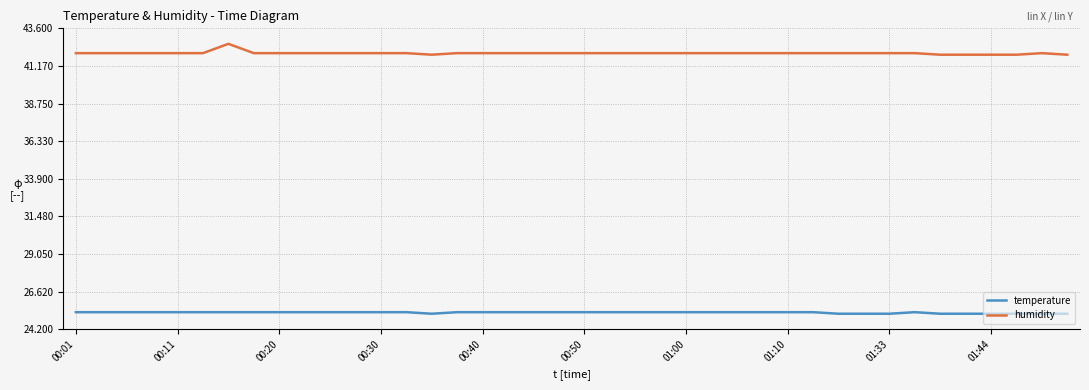

Reading right to left, list all the values displayed in this chart.

temperature: 25.2	25.2	25.2	25.2	25.2	25.2	25.3	25.2	25.2	25.2	25.3	25.3	25.3	25.3	25.3	25.3	25.3	25.3	25.3	25.3	25.3	25.3	25.3	25.3	25.3	25.2	25.3	25.3	25.3	25.3	25.3	25.3	25.3	25.3	25.3	25.3	25.3	25.3	25.3	25.3
humidity: 41.9	42.0	41.9	41.9	41.9	41.9	42.0	42.0	42.0	42.0	42.0	42.0	42.0	42.0	42.0	42.0	42.0	42.0	42.0	42.0	42.0	42.0	42.0	42.0	42.0	41.9	42.0	42.0	42.0	42.0	42.0	42.0	42.0	42.6	42.0	42.0	42.0	42.0	42.0	42.0